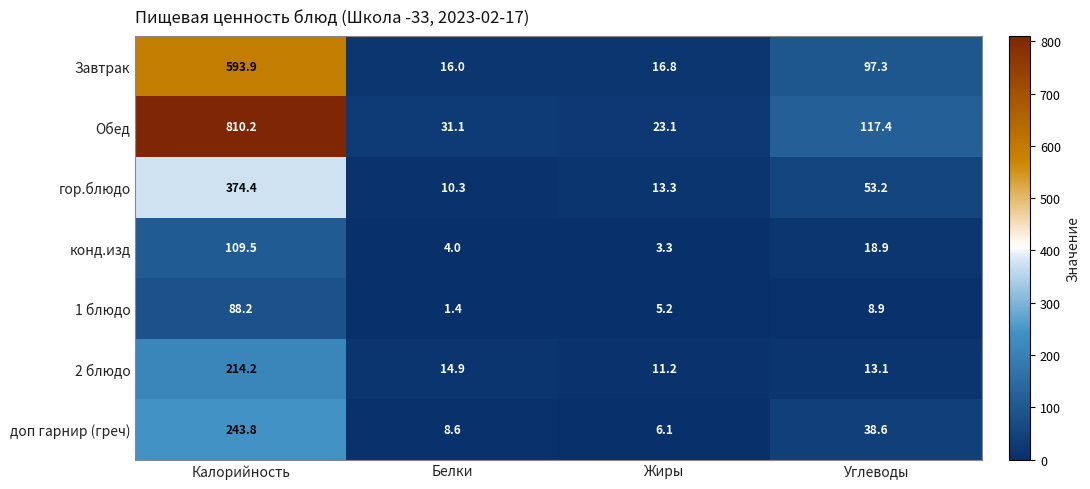

What is the sum of the гор.блюдо values at Белки and Жиры?

23.6